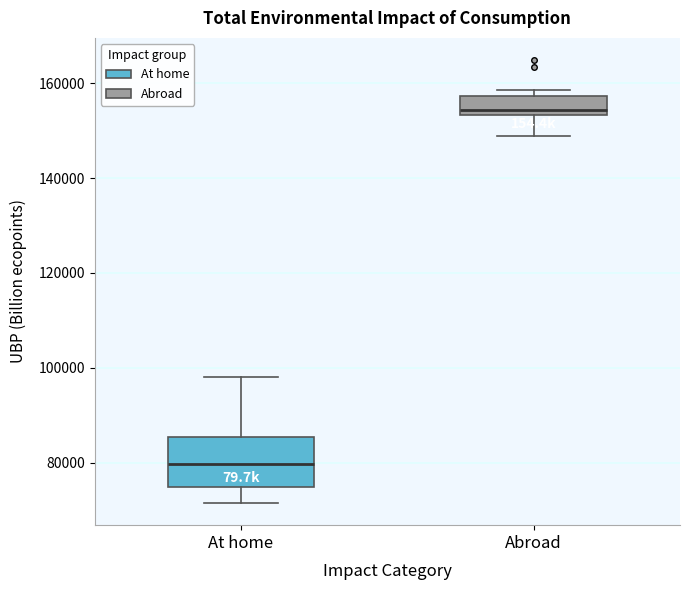

Which box's median line is the lowest?

At home